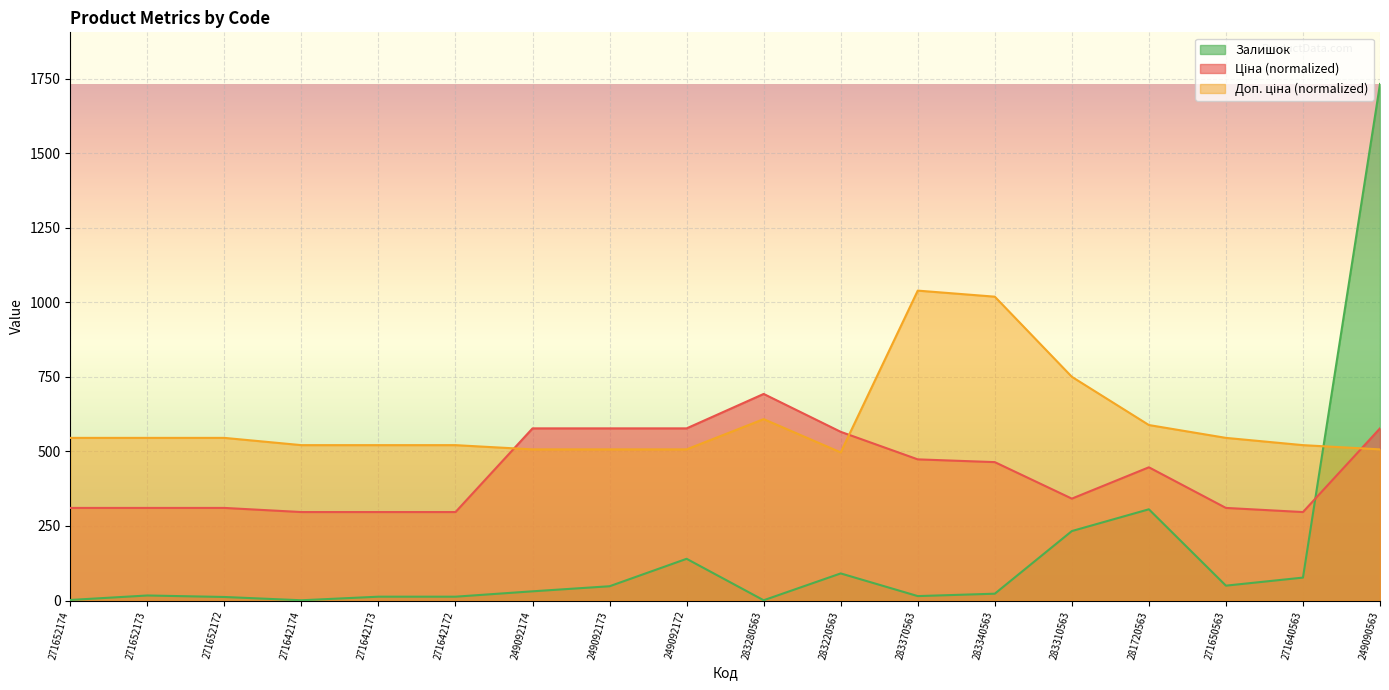

What is the sum of the Ціна values at 271652174 and 283370563?

784.0